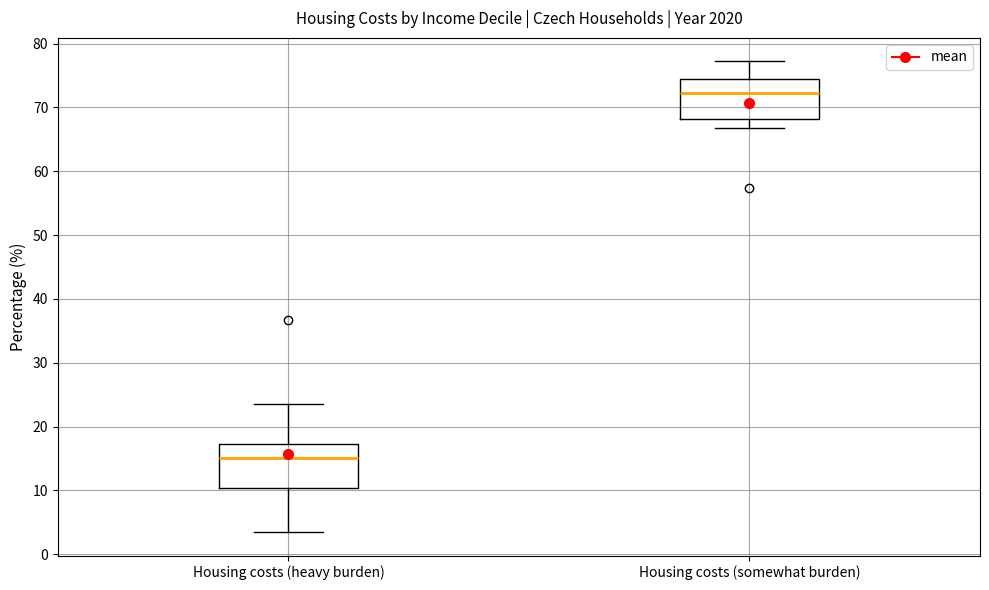

Reading left to right, transcribe this box plot: for each box, give where its median line is, the range the box spans, and where its two whiskers end, as read against the y-axis. The values are not printed on the chart, so give them approximately, as read against the axis.

Housing costs (heavy burden): median 15, box 10 to 17, whiskers 4 to 24
Housing costs (somewhat burden): median 72, box 68 to 74, whiskers 67 to 77